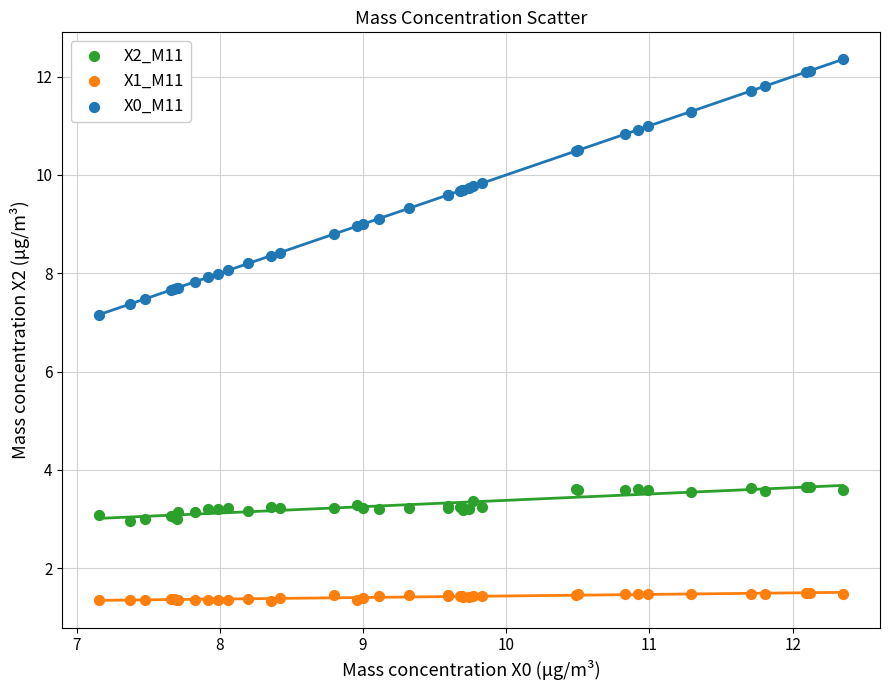

Which series reaches the maximum Y coordinate?

X0_M11